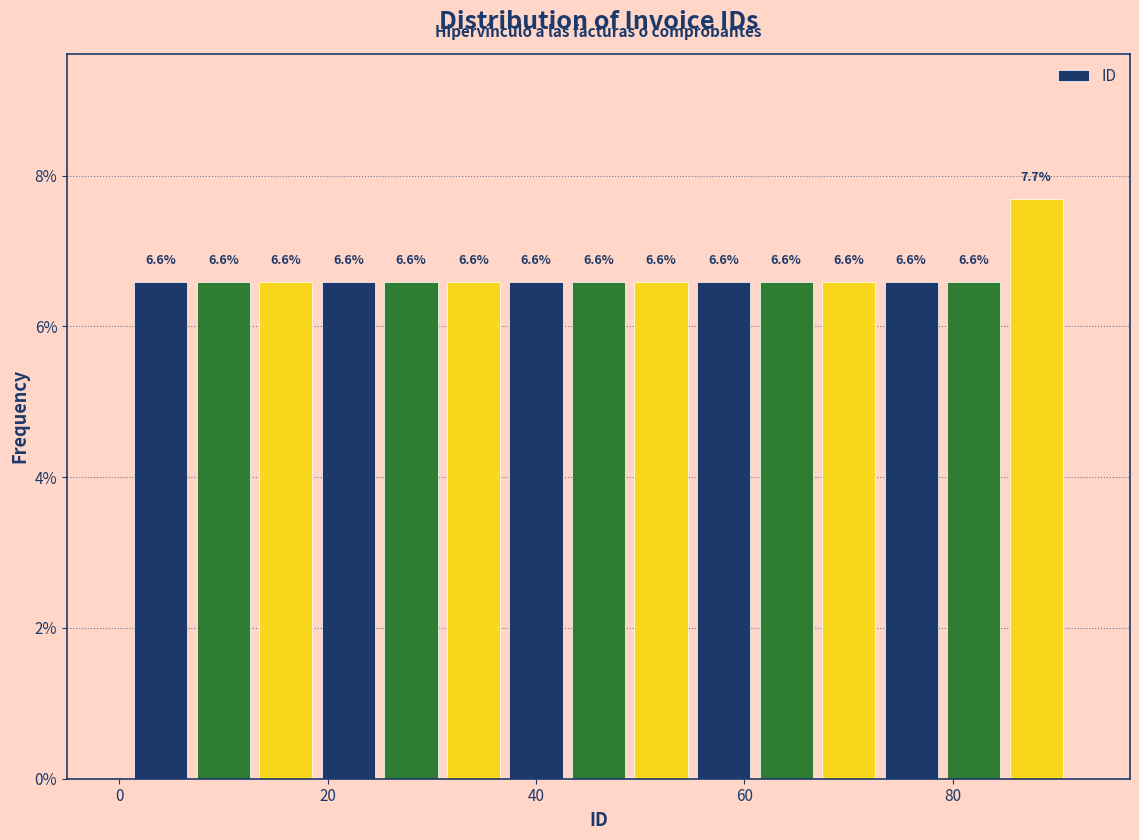

Around what value on the x-axis is the tallest bar? Give the approximate position of its centre, as read against the axis.

88